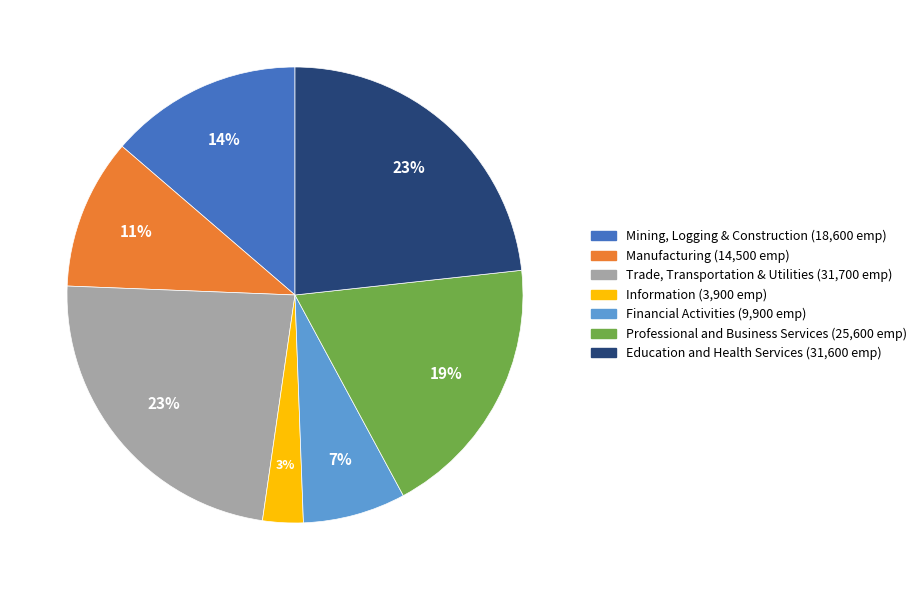

Is there a majority slice in this chart?

No